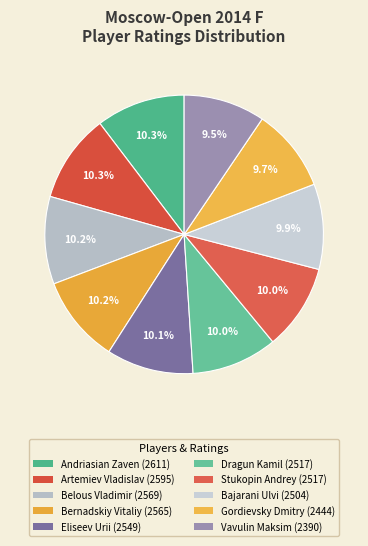

To the nearest percent, what is the average slice percentage?

10%